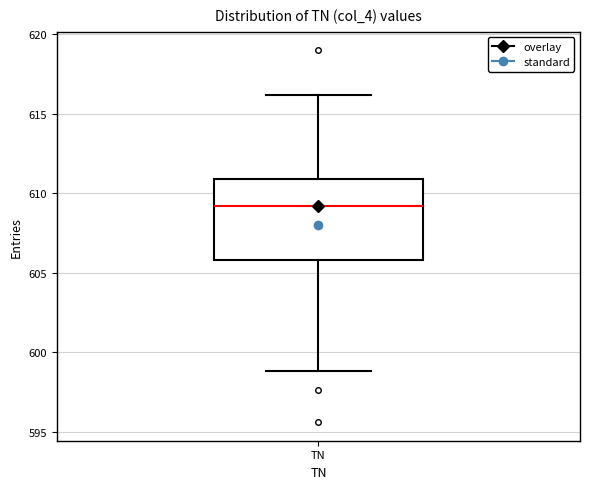

Read this box plot against the y-axis: the position of the median line, the range covered by the box, and the ends of both whiskers. The values are not printed on the chart, so give them approximately, as read against the axis.

median 609, box 606 to 611, whiskers 599 to 616